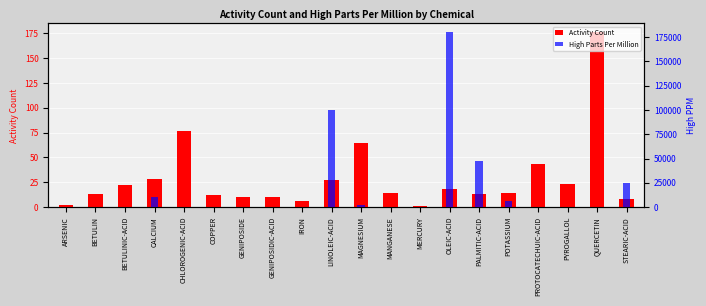

What is the sum of the Activity Count values at POTASSIUM and GENIPOSIDE?

24.0